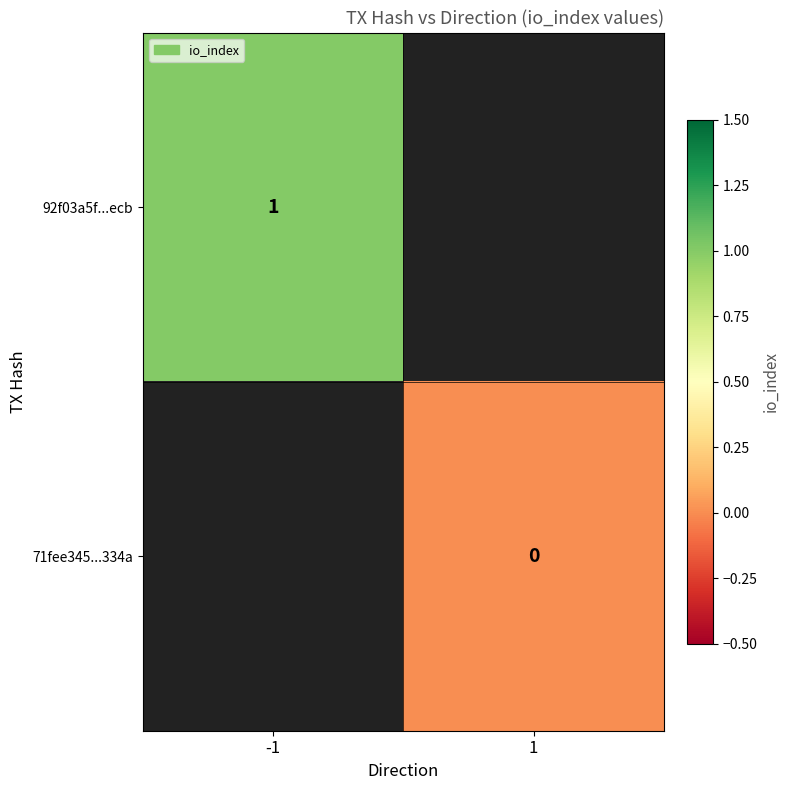

Is it true that 92f03a5f...ecb equals 1 at -1?

True